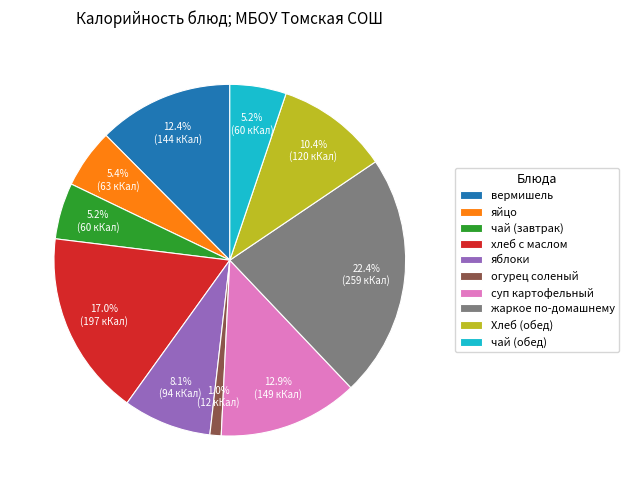

What percentage is the жаркое по-домашнему slice, to the nearest percent?

22%